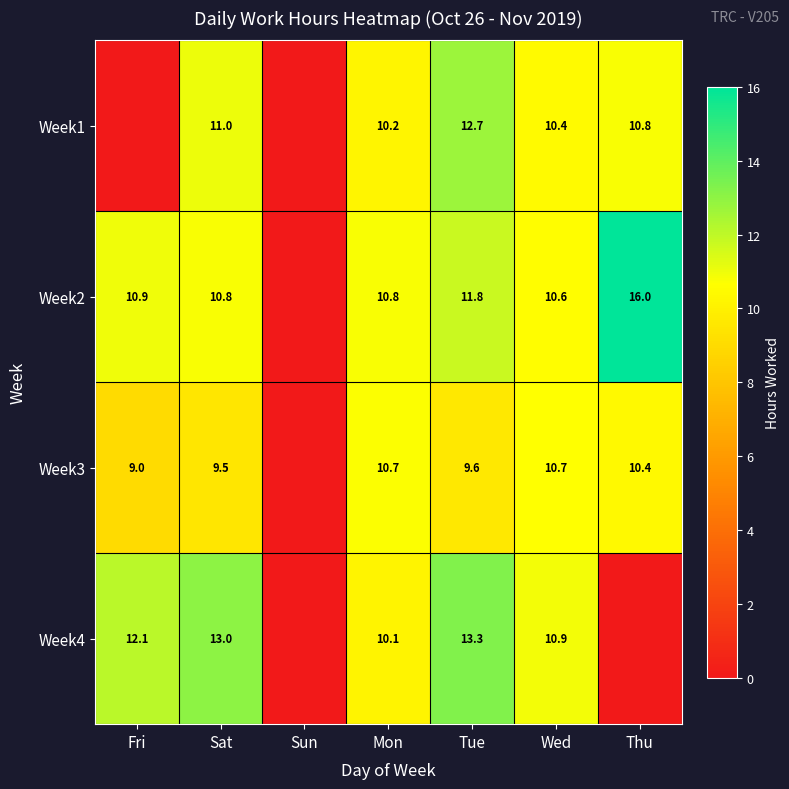

Rank the series at Mon from highest to lowest value.

Week2, Week3, Week1, Week4